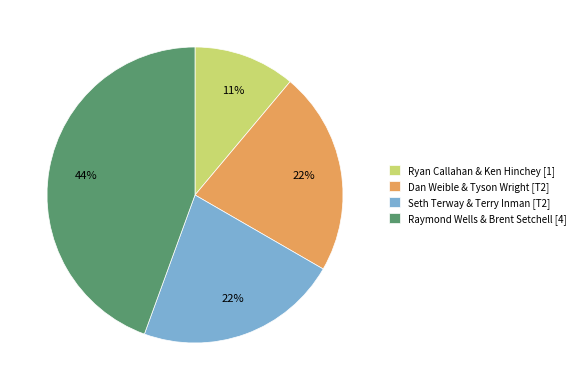

To the nearest percent, what is the difference between the Seth Terway & Terry Inman [T2] and Ryan Callahan & Ken Hinchey [1] slice percentages?

11%